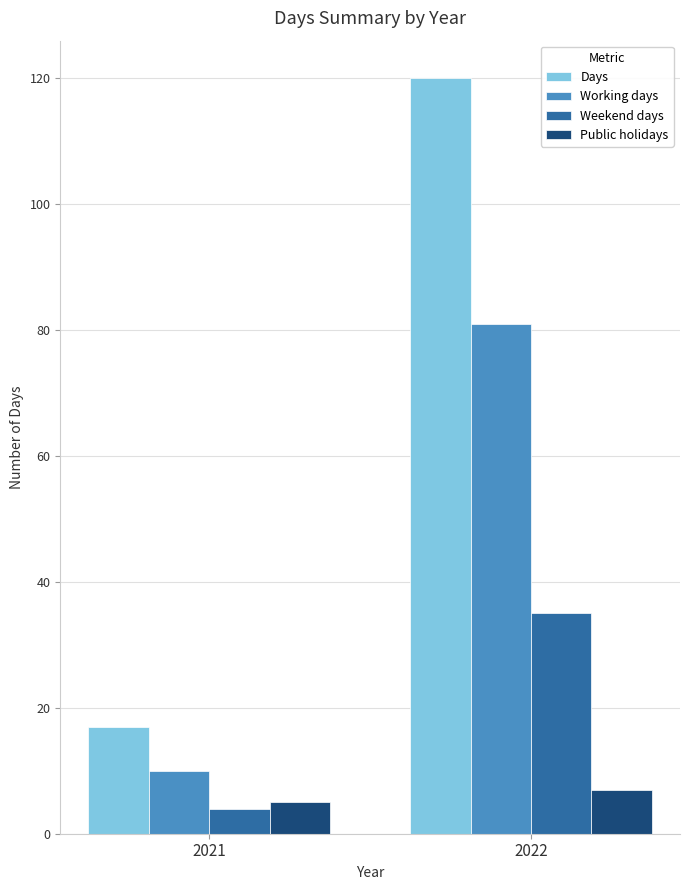

Which series has the largest range (max minus min)?

Days